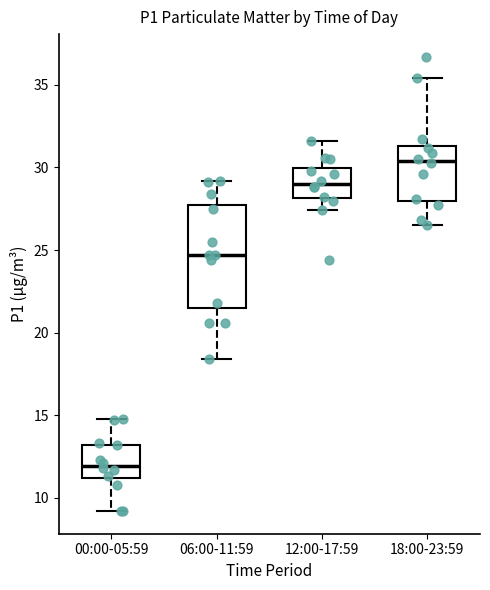

Comparing the boxes themselves (not the whiskers), which one is the tallest?

06:00-11:59